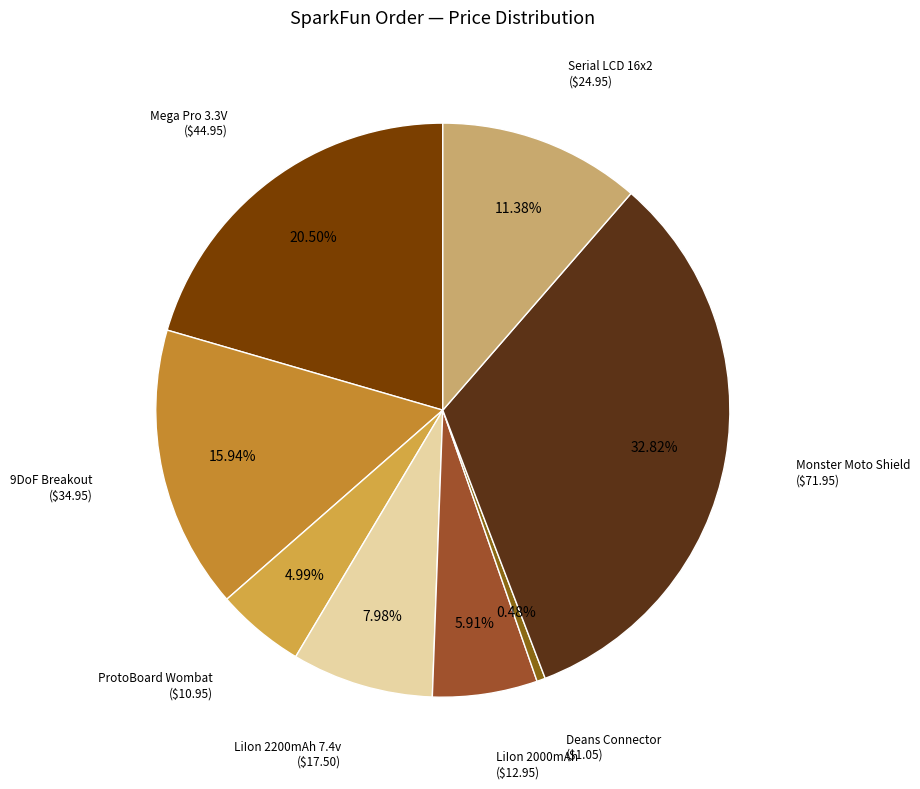

Is 9DoF Breakout the majority of the pie?

No